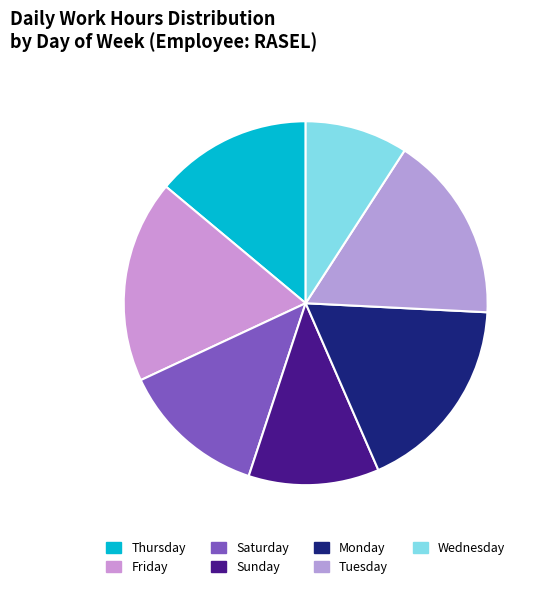

How many slices are in this pie chart?

7